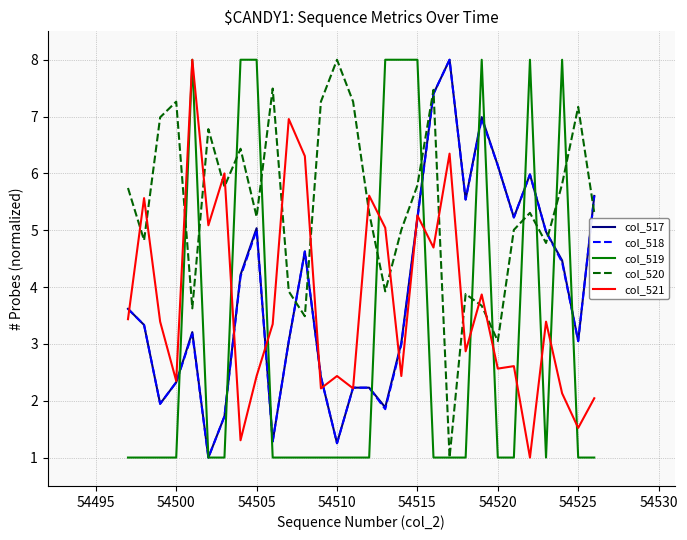

Which series has the largest total across all categories?

col_520